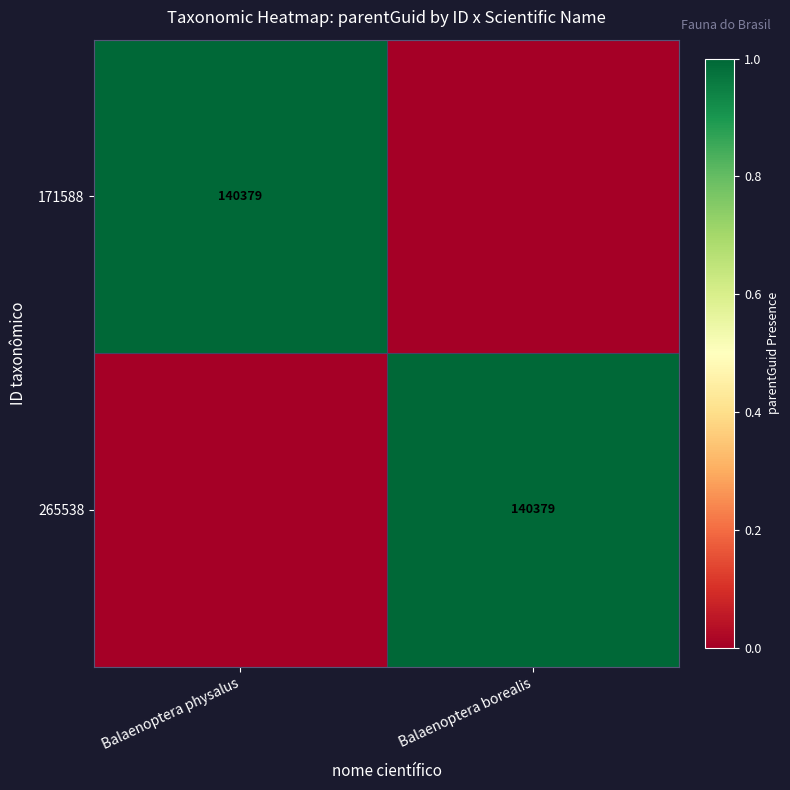

At how many categories does at least one series exceed 0?

2